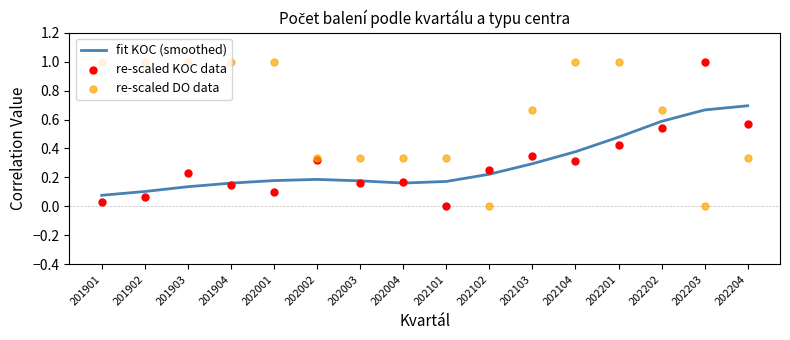

What is the total value across all series at 202204?

1.6